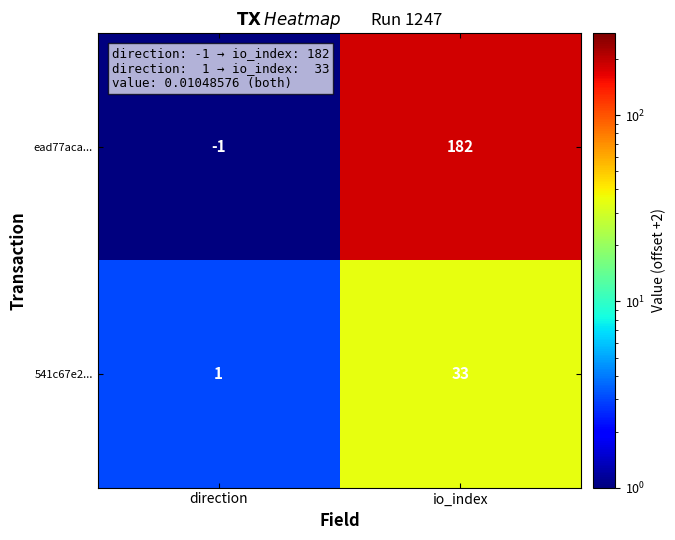

List the series in order of their overall mean, lowest first.

541c67e2..., ead77aca...